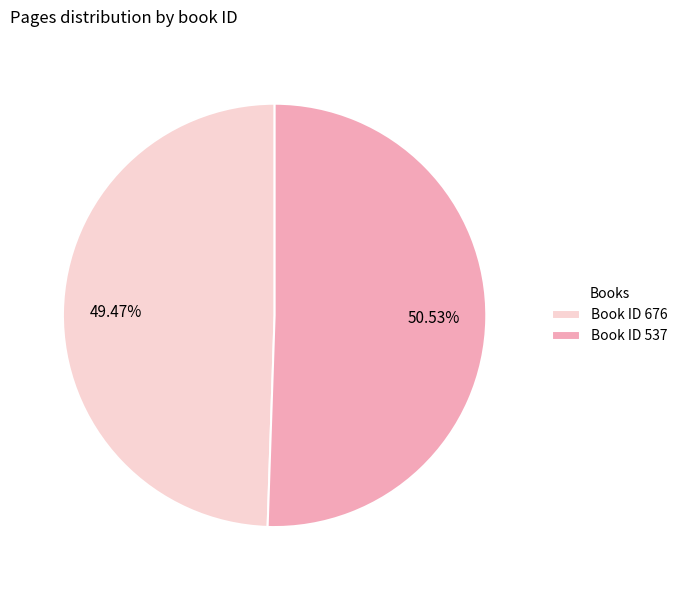

Which category accounts for the majority?

Book ID 537